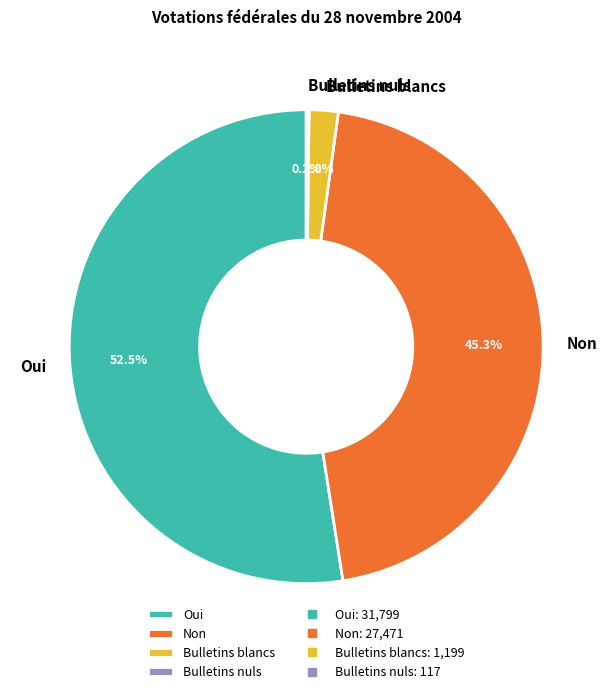

Which slice represents more than half of the pie?

Oui